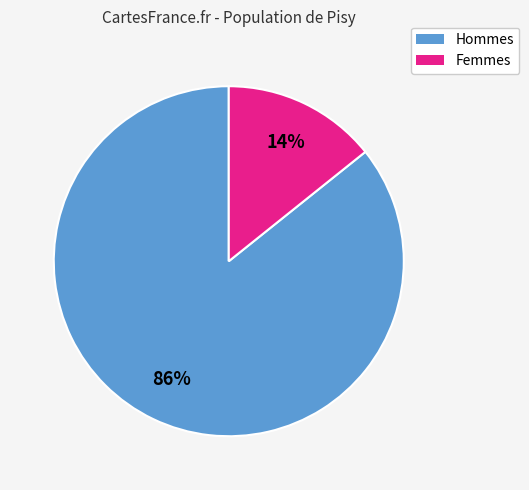

How many segments does this pie chart have?

2